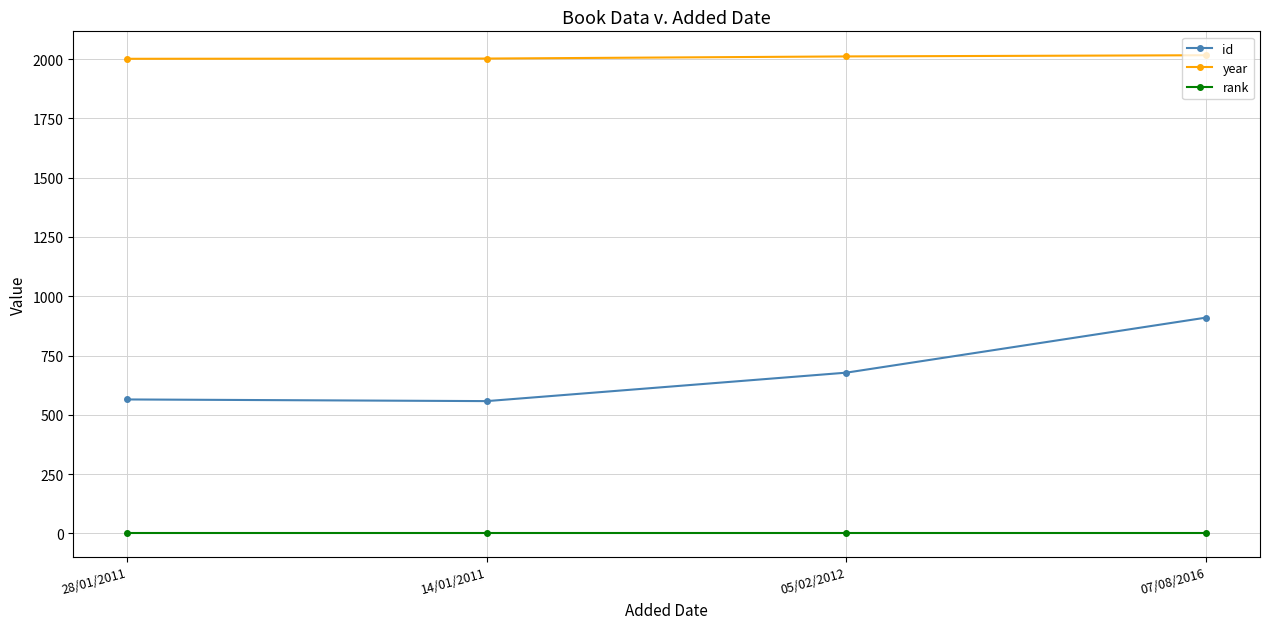

What is the sum of all id values?

2711